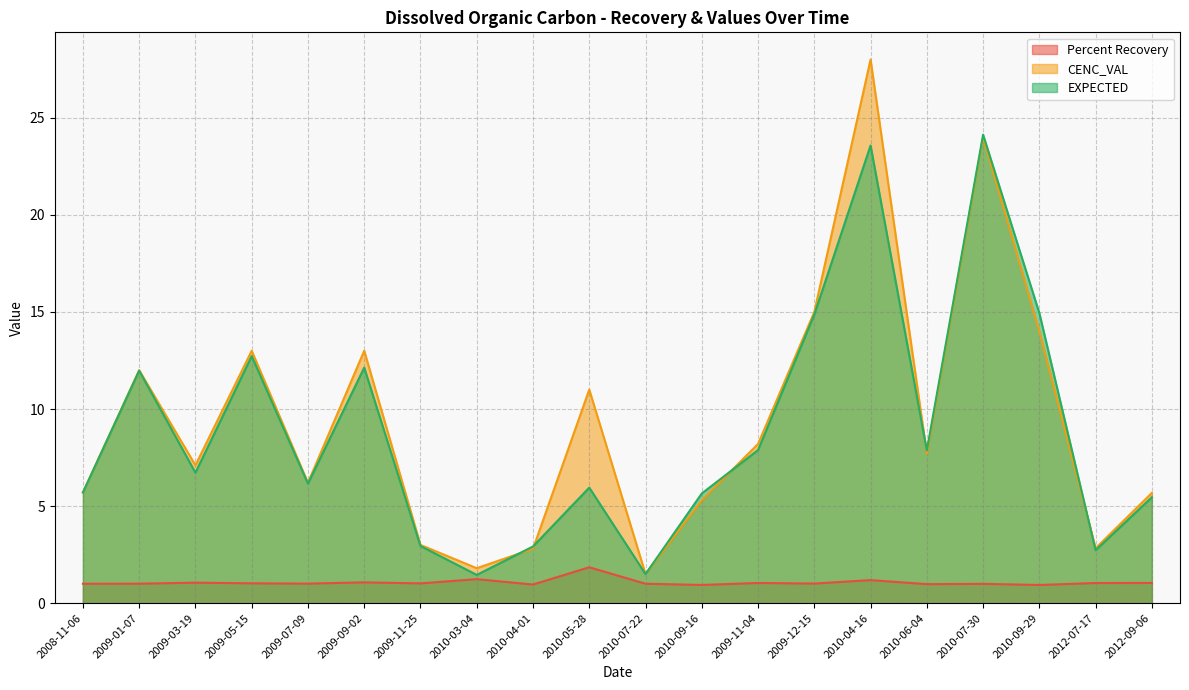

Does the chart display data point markers on the line(s)?

No